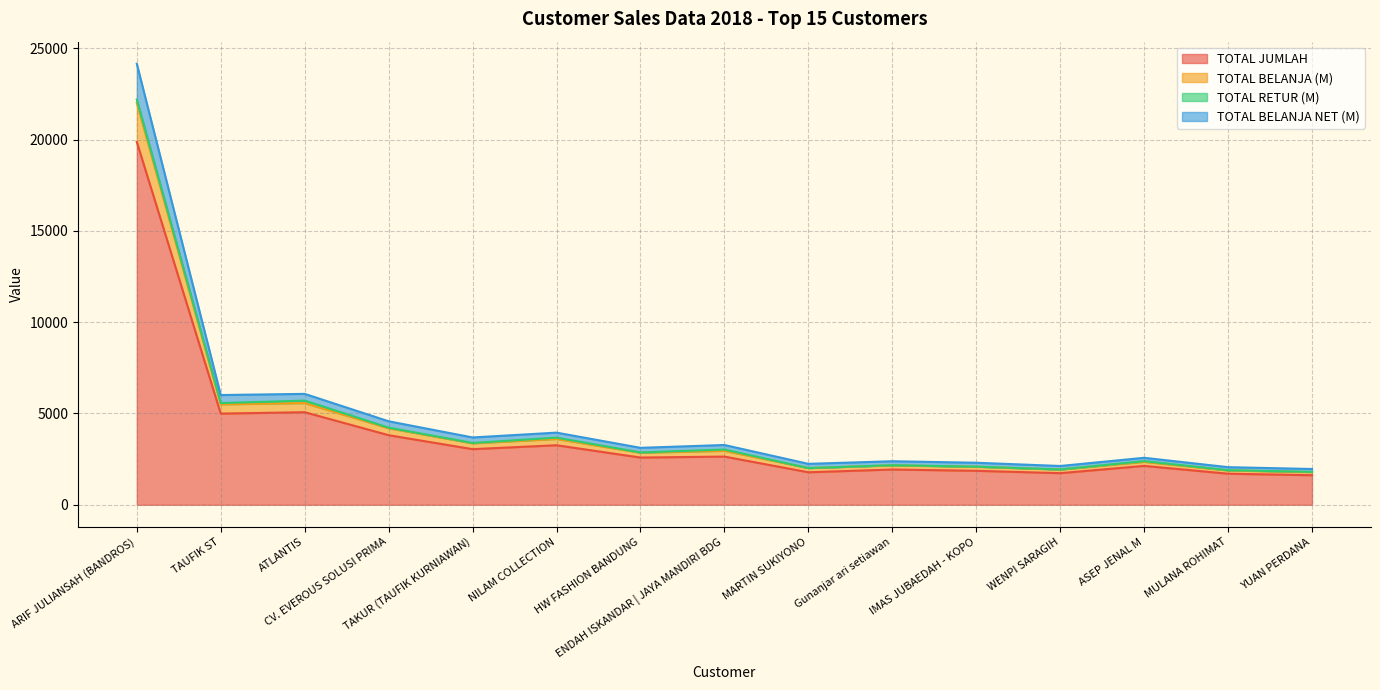

What is the greatest value displayed?

24155.9